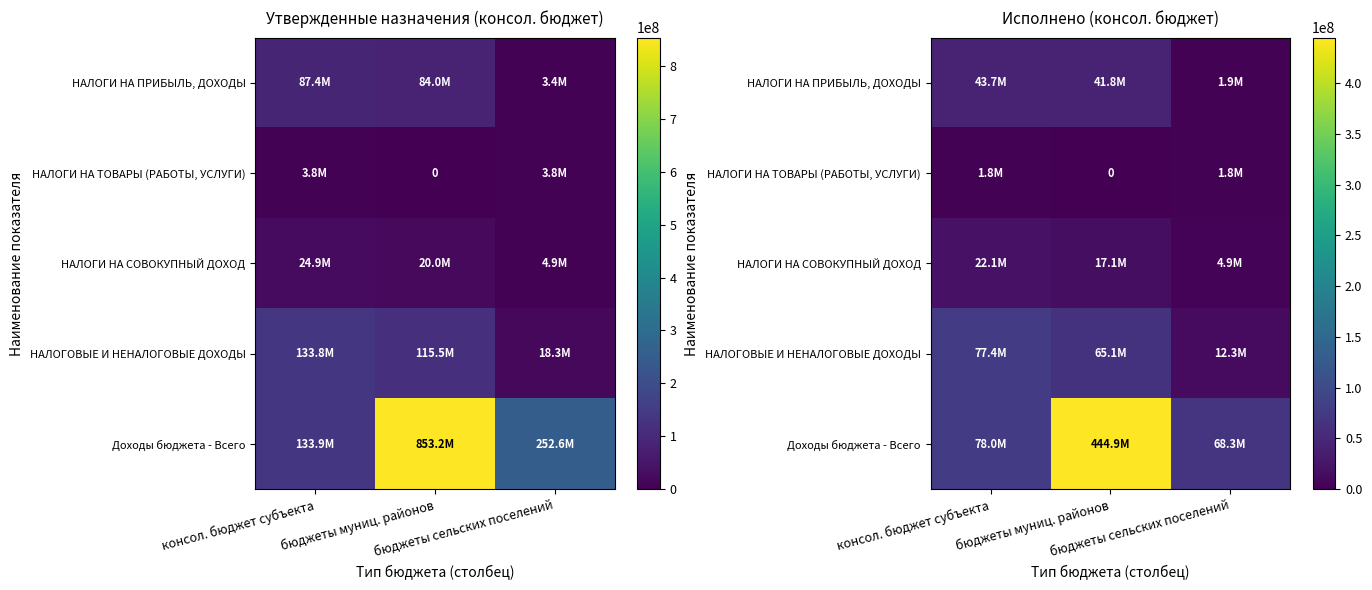

At how many categories does at least one series exceed 6943058?

3